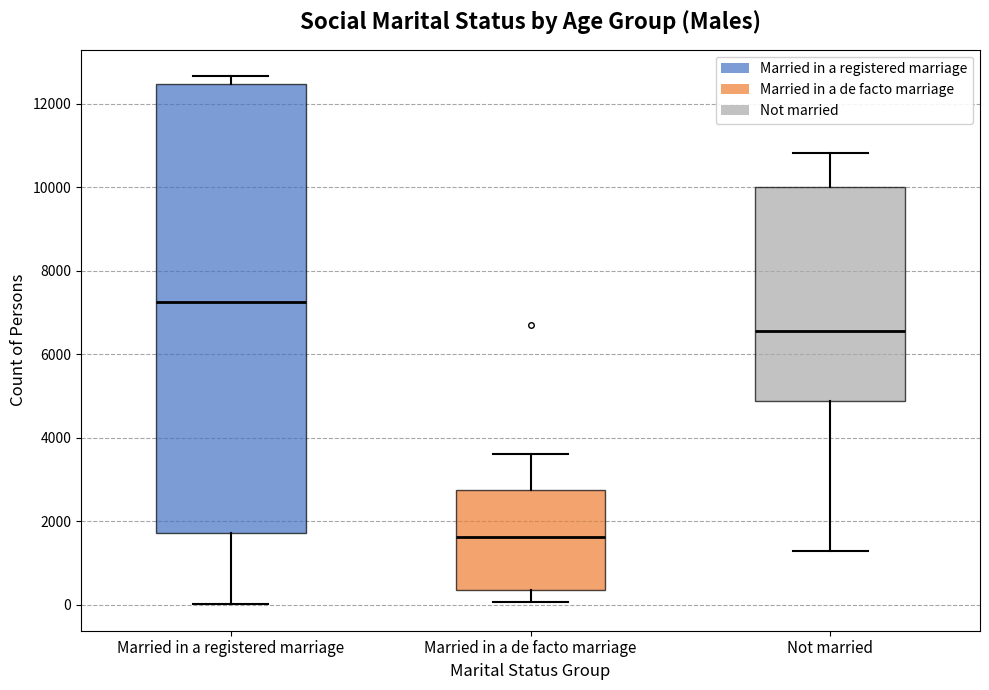

Reading left to right, read every box against the y-axis: the position of its median line, the range the box covers, and the ends of its whiskers. The values are not printed on the chart, so give them approximately, as read against the axis.

Married in a registered marriage: median 7200, box 1800 to 12400, whiskers 0 to 12600
Married in a de facto marriage: median 1600, box 400 to 2800, whiskers 0 to 3600
Not married: median 6600, box 4800 to 10000, whiskers 1200 to 10800